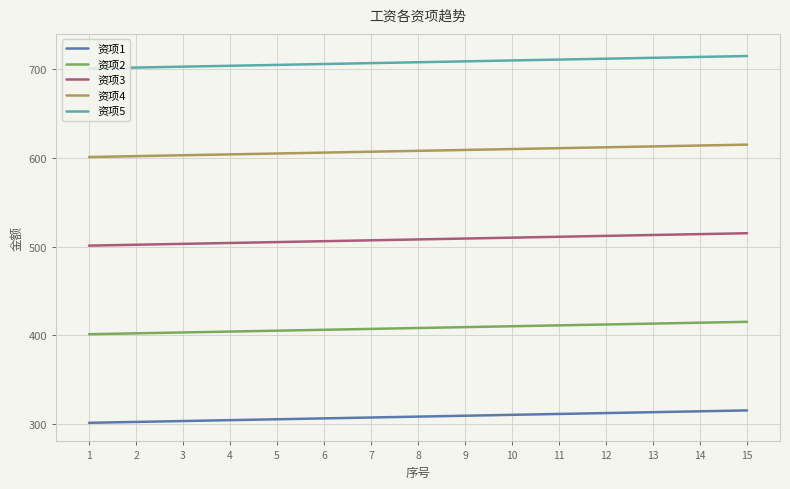

What is the sum of all 资项1 values?

4620